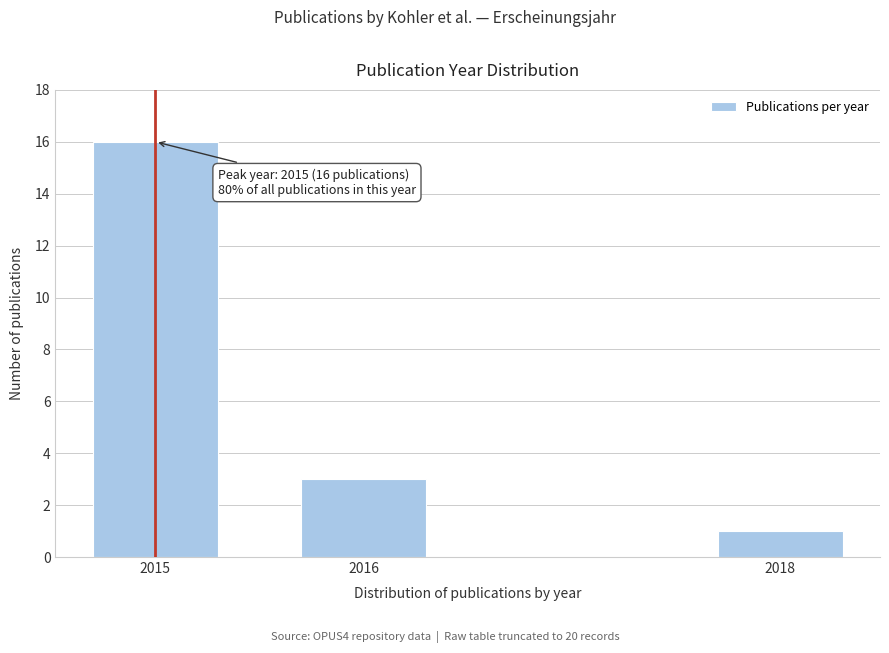

Reading left to right, transcribe all the data shown in this chart.

2015=16	2016=3	2018=1